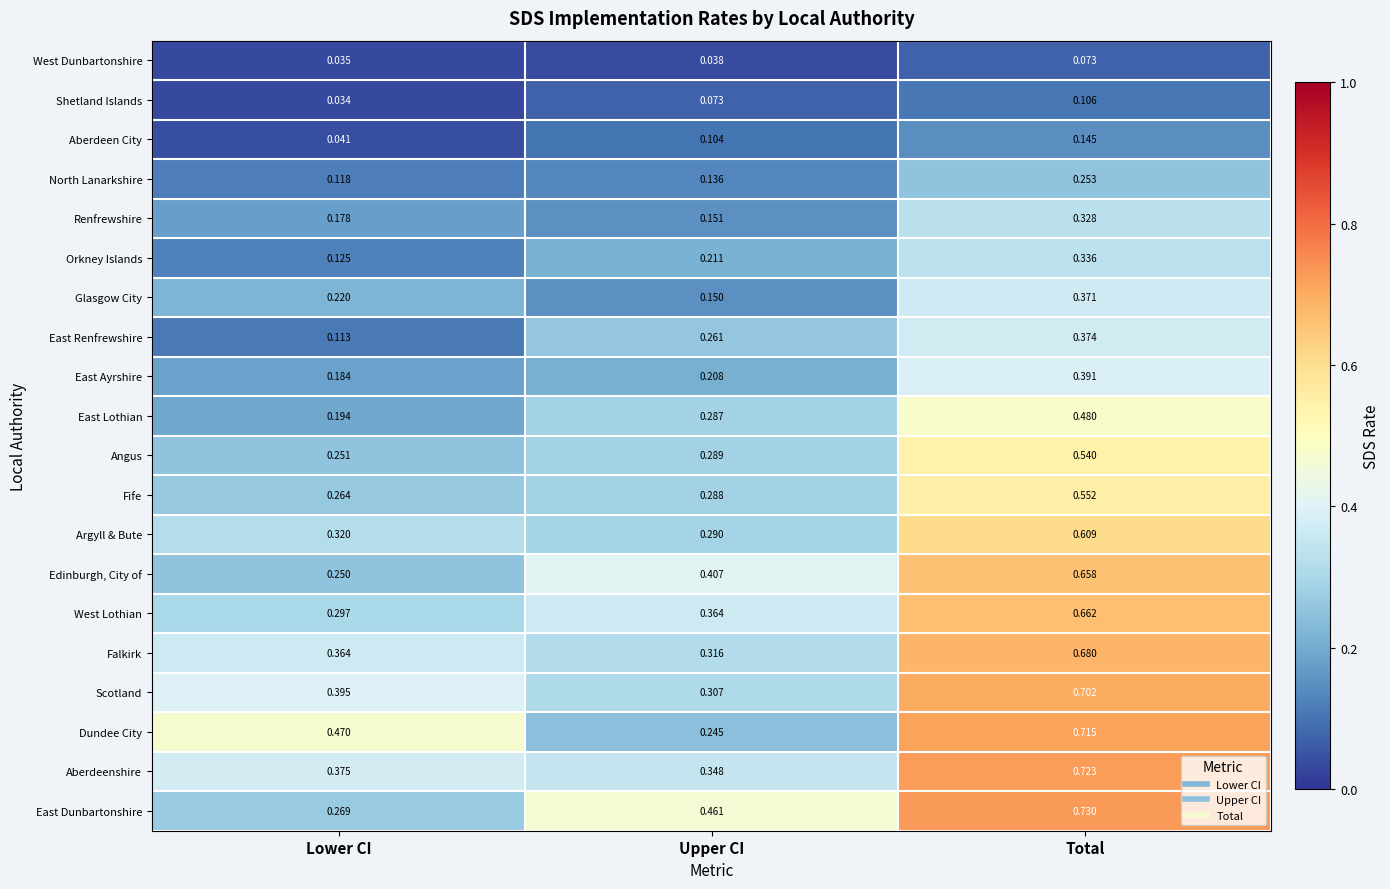

Which series has the widest spread of values?

Dundee City